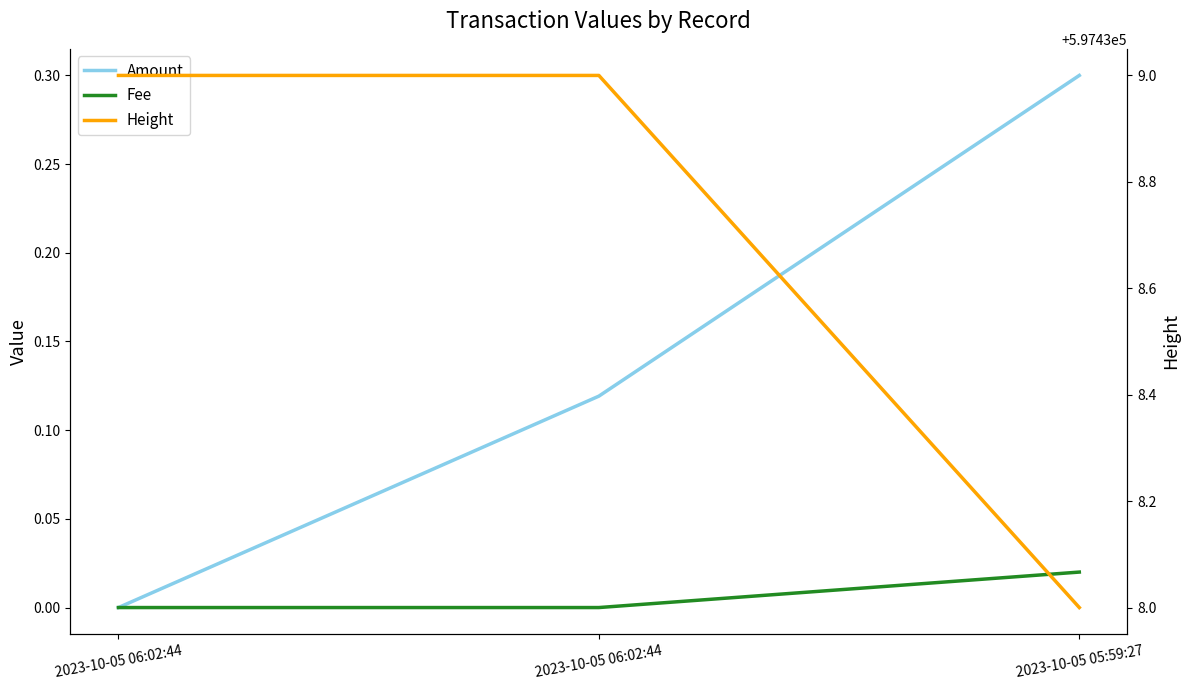

The Height series shows 253510.8 at 2023-10-05 06:02:44. True or false?

False